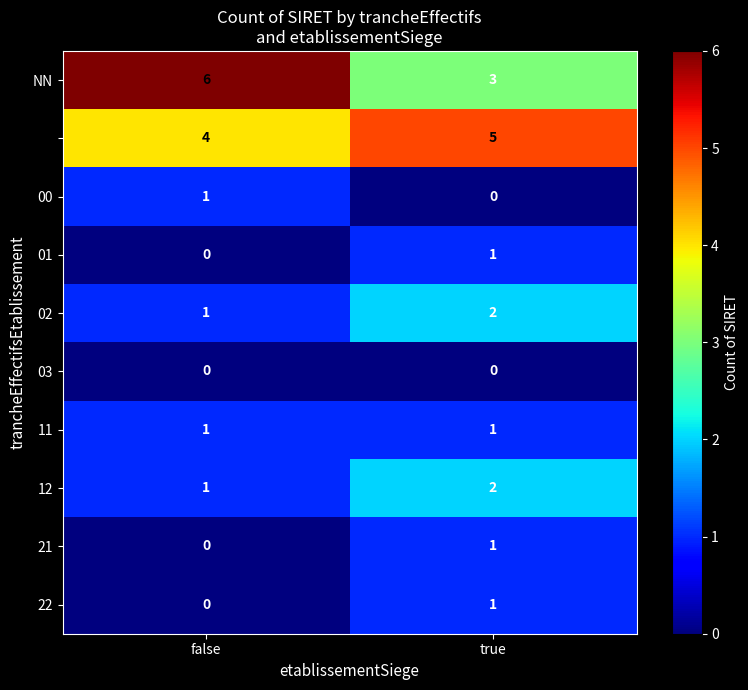

Which label corresponds to the largest value in the chart?

false